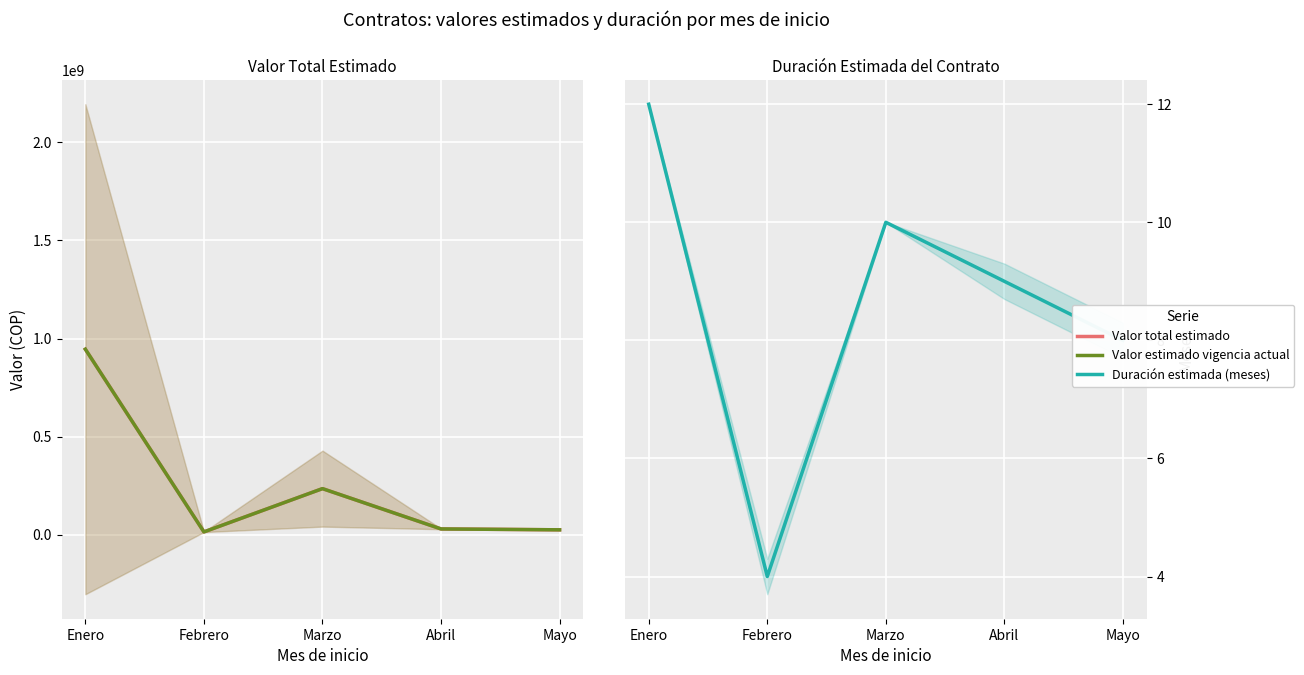

What is the difference between the maximum and minimum values in the Valor estimado vigencia actual series?

931348771.7